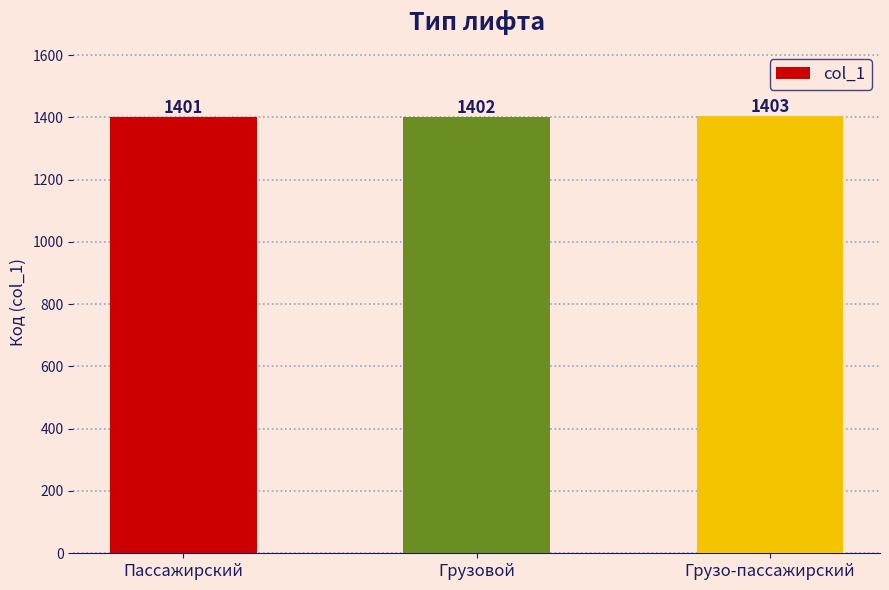

What is the smallest value displayed?

1401